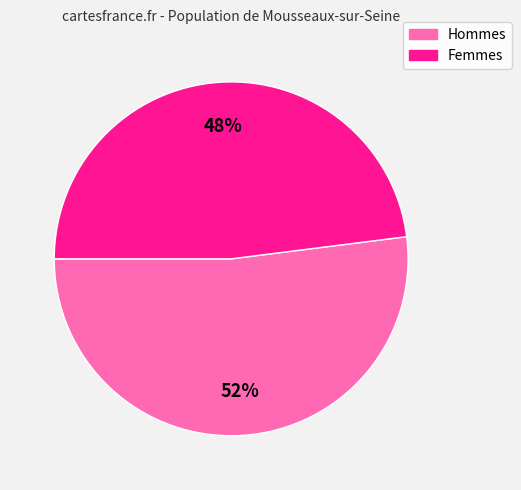

To the nearest percent, what is the difference between the largest and smallest slice percentages?

4%